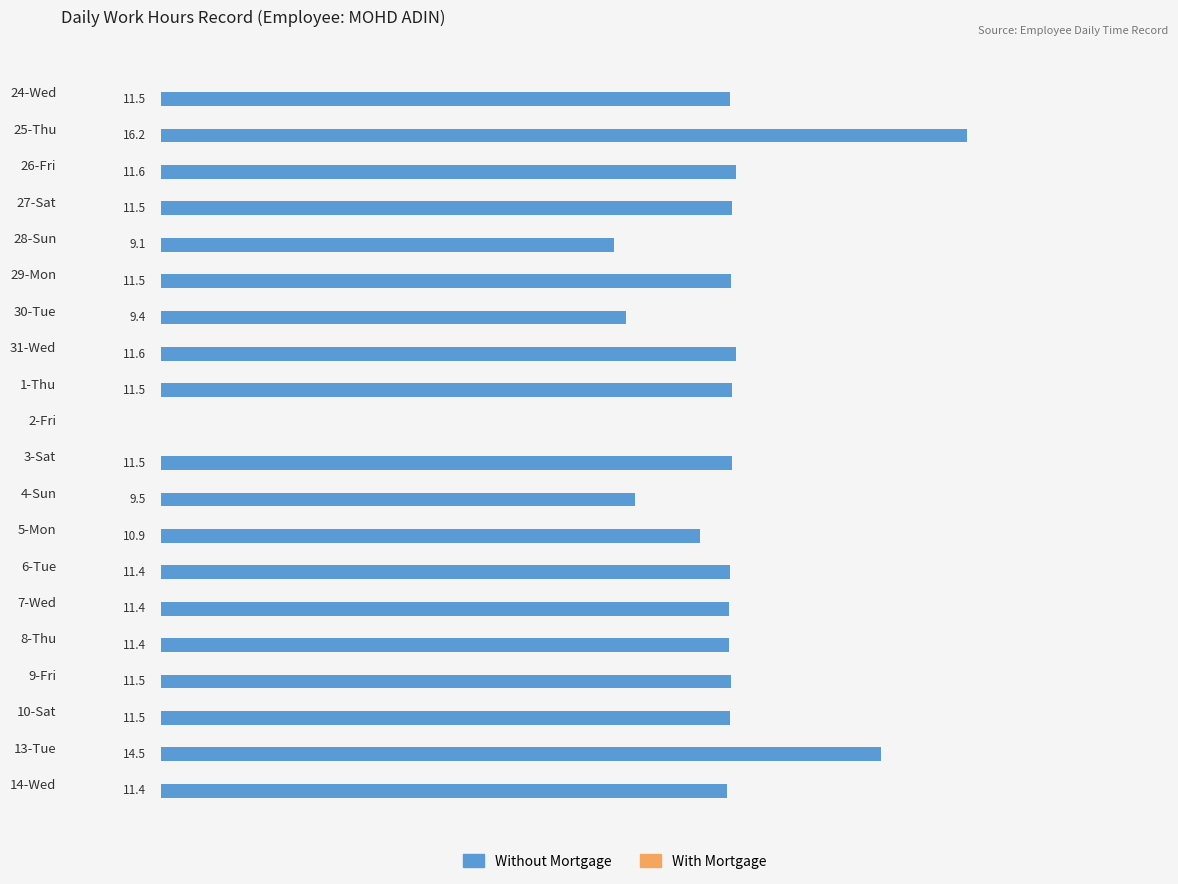

Which category has the highest value across all series?

25-Thu